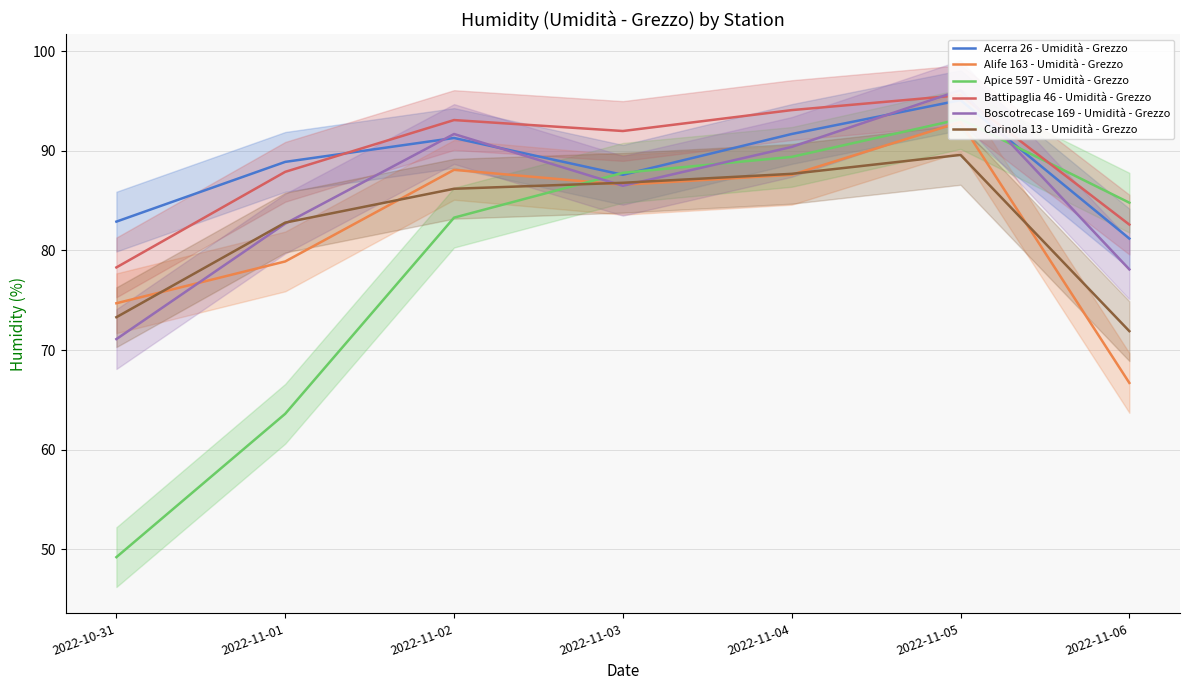

At which category does Carinola 13 - Umidità - Grezzo reach its first local peak?

2022-11-05